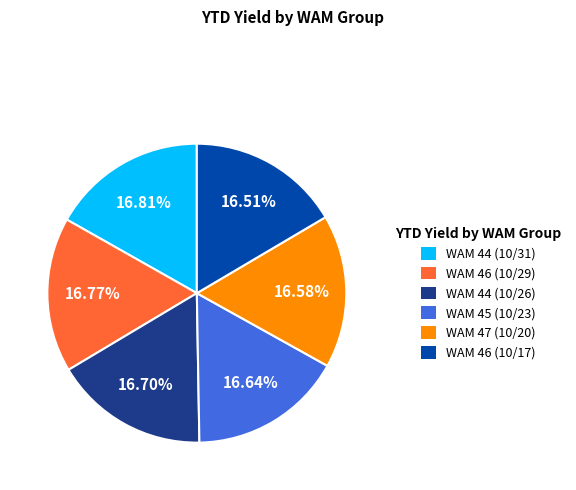

Does WAM 46 (10/17) account for over 50% of the chart?

No